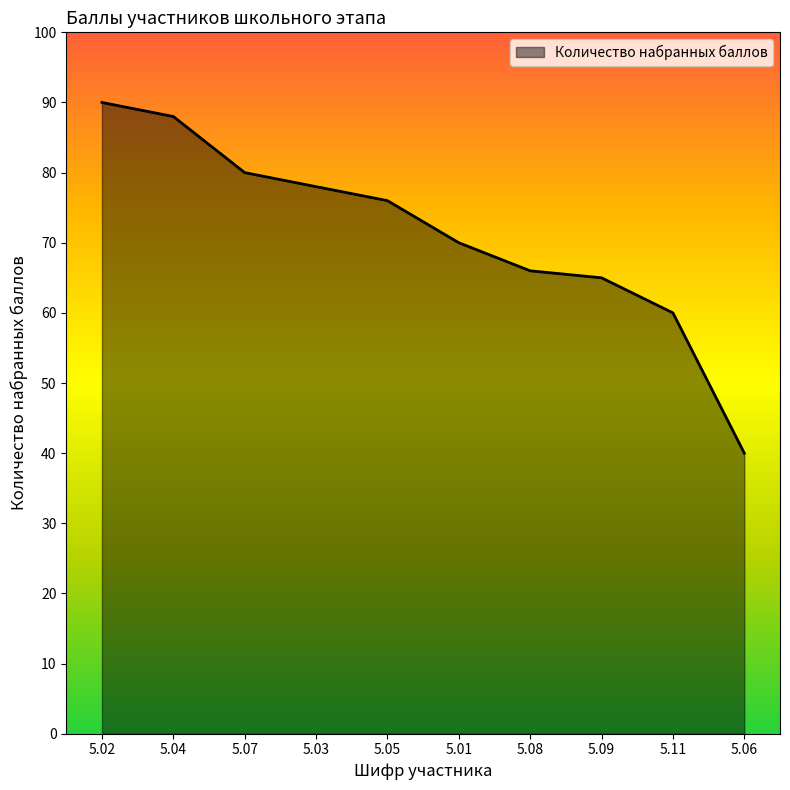

Reading left to right, what are all the values shown in this chart?

5.02=90	5.04=88	5.07=80	5.03=78	5.05=76	5.01=70	5.08=66	5.09=65	5.11=60	5.06=40